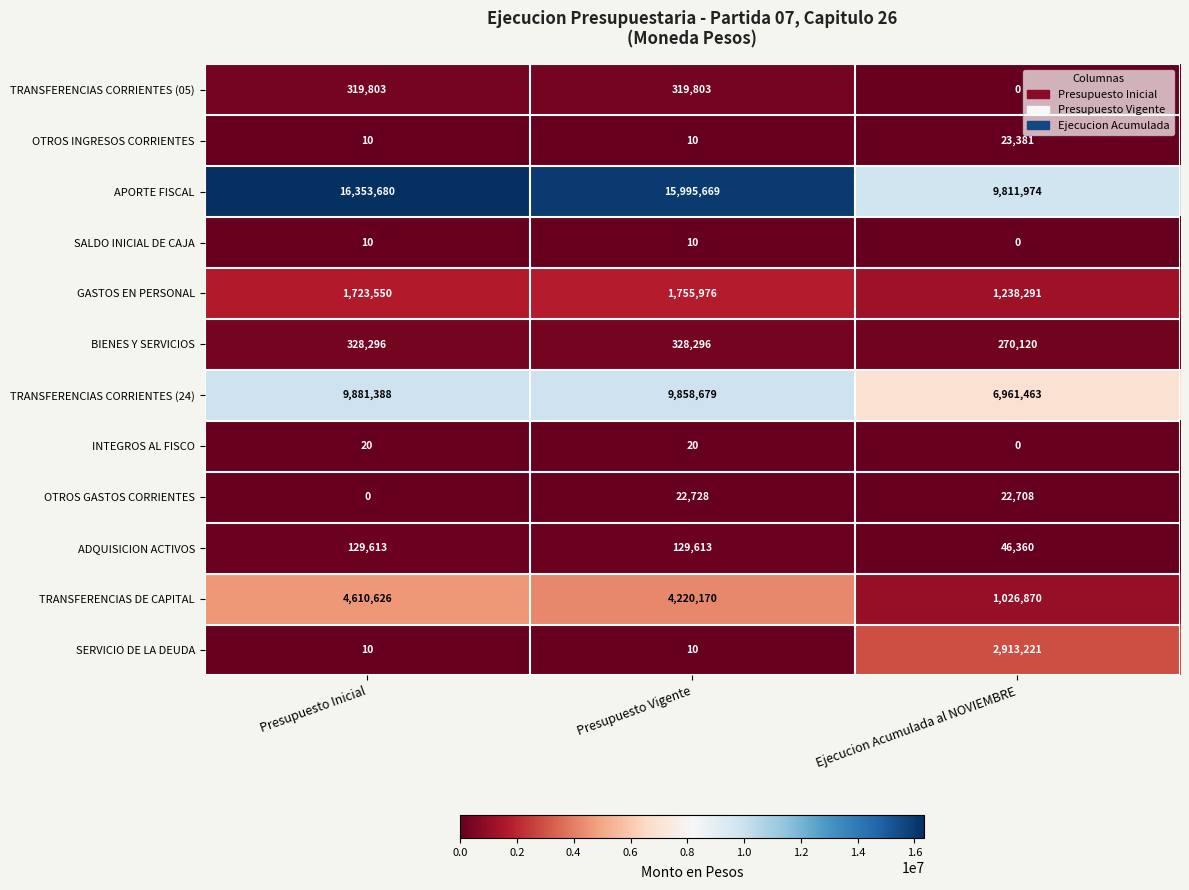

At how many categories does at least one series exceed 5035148?

3